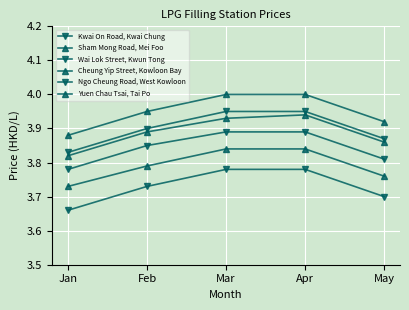

Which has a higher value, Jan or Apr?

Apr